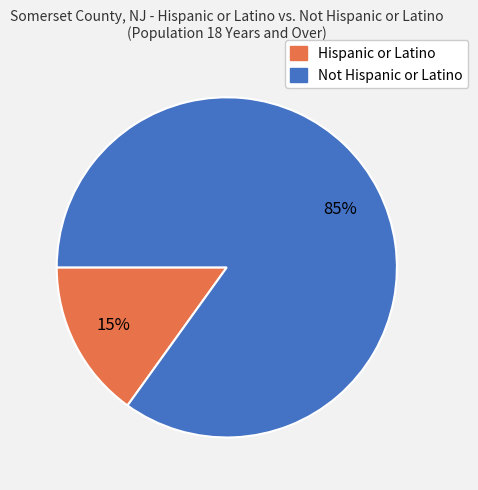

Is the sum of Hispanic or Latino and Not Hispanic or Latino greater than half?

Yes